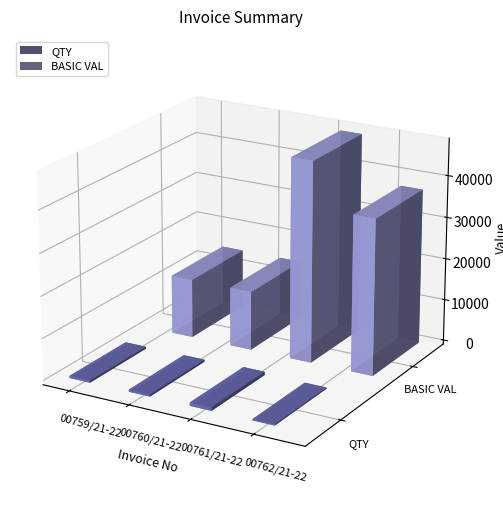

Reading left to right, what are all the values shown in this chart?

QTY: 500	500	800	300
BASIC VAL: 14125	14125	47888	37170